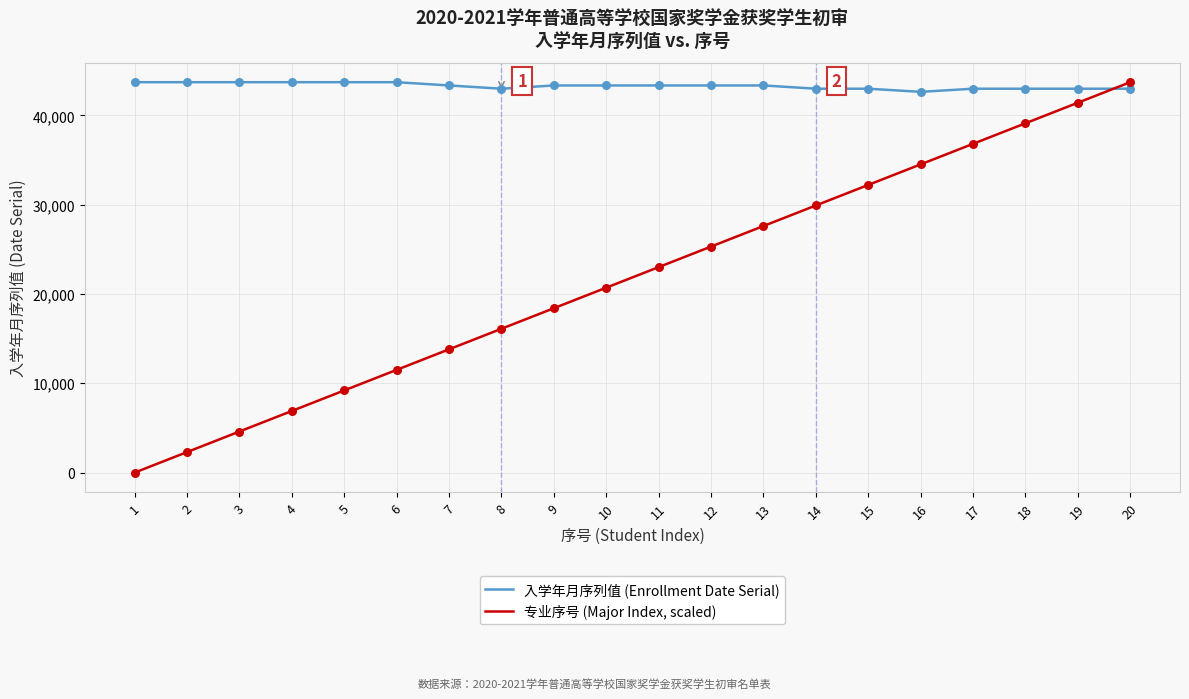

Which series has the largest total across all categories?

入学年月序列值 (Enrollment Date Serial)